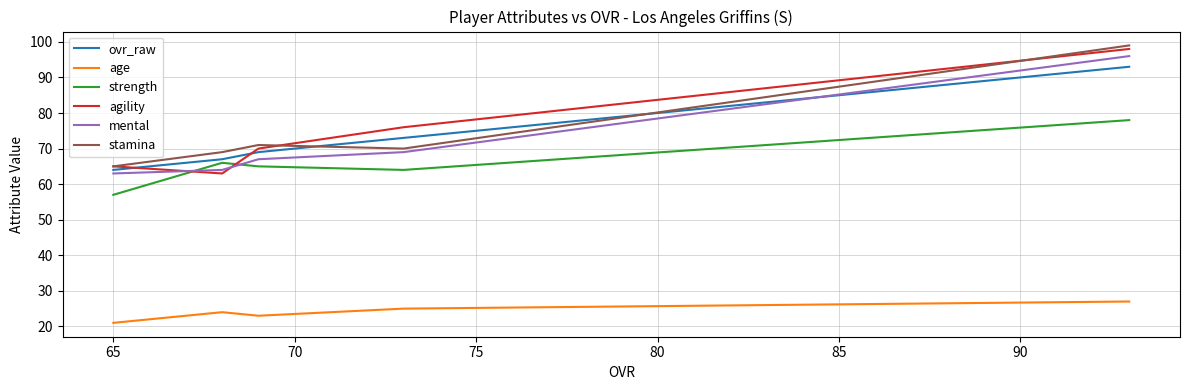

Is it true that mental equals 170 at 60?

False